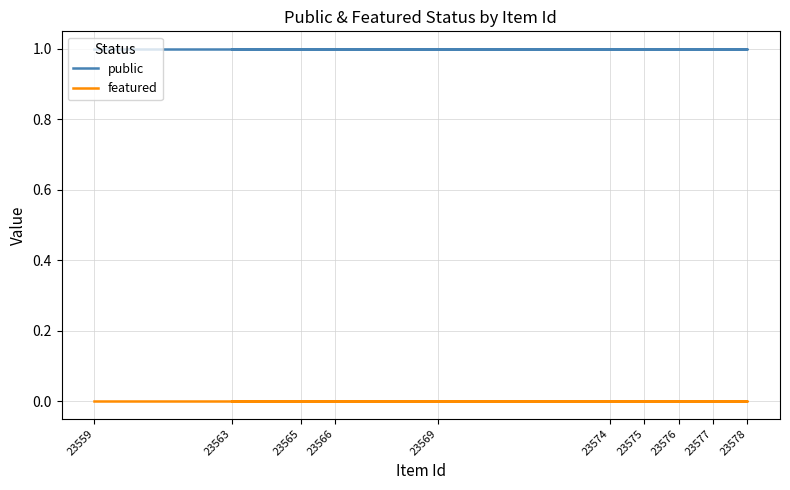

Which series changed the most between 23575 and 23578?

public